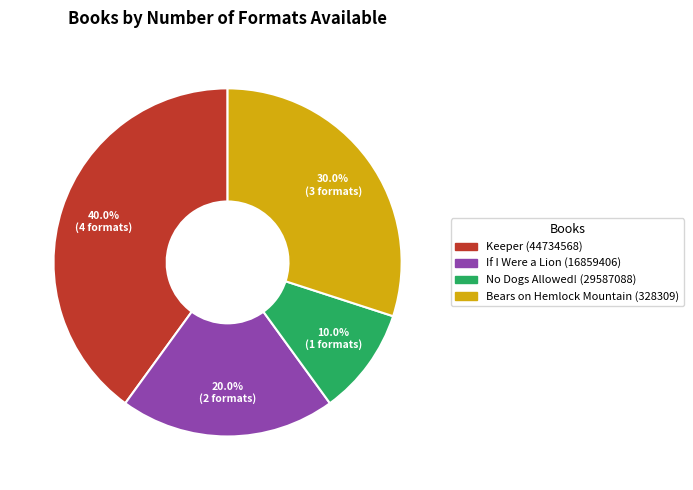

Is there a majority slice in this chart?

No